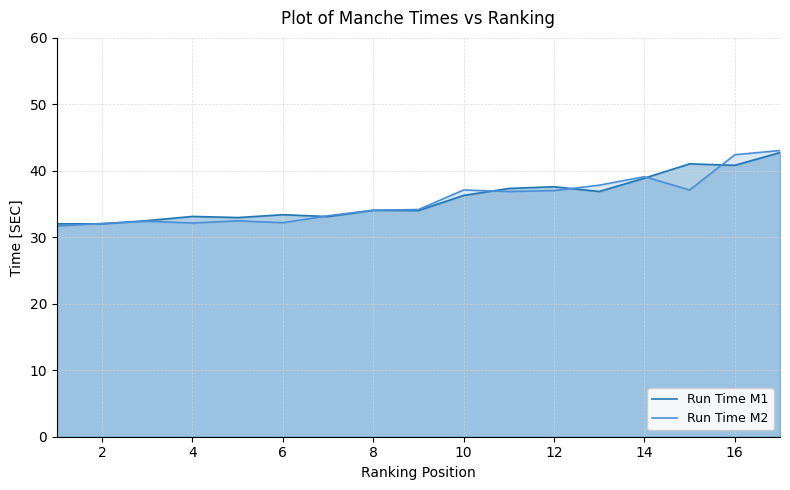

After their last crossing, which series has the higher values: Run Time M1 or Run Time M2?

Run Time M2